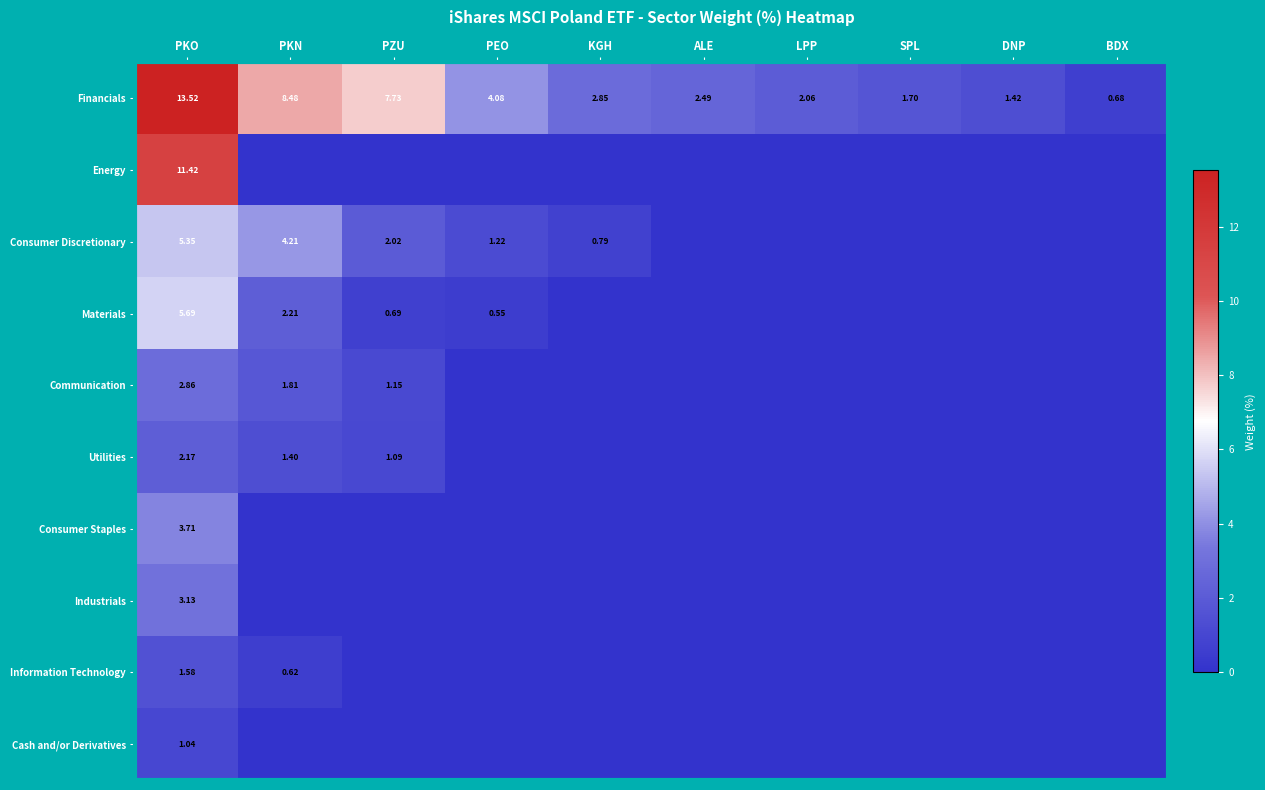

What is the greatest value displayed?

13.5